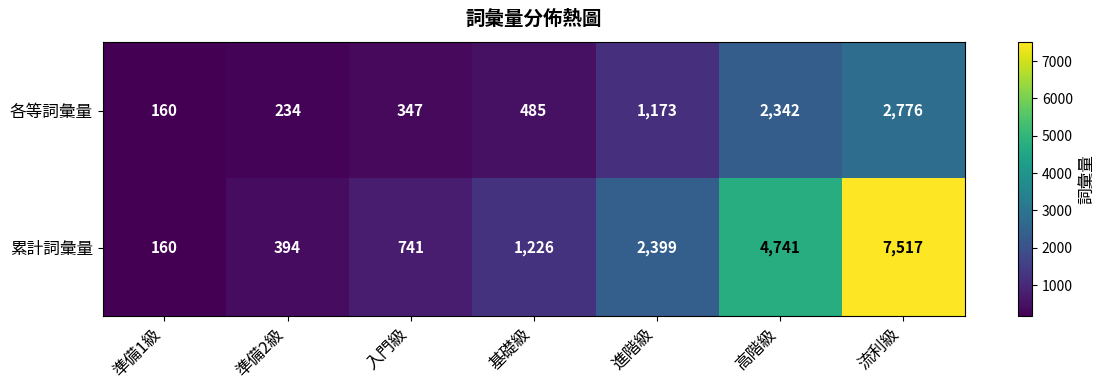

What is the difference between the highest and lowest values at 高階級?

2399